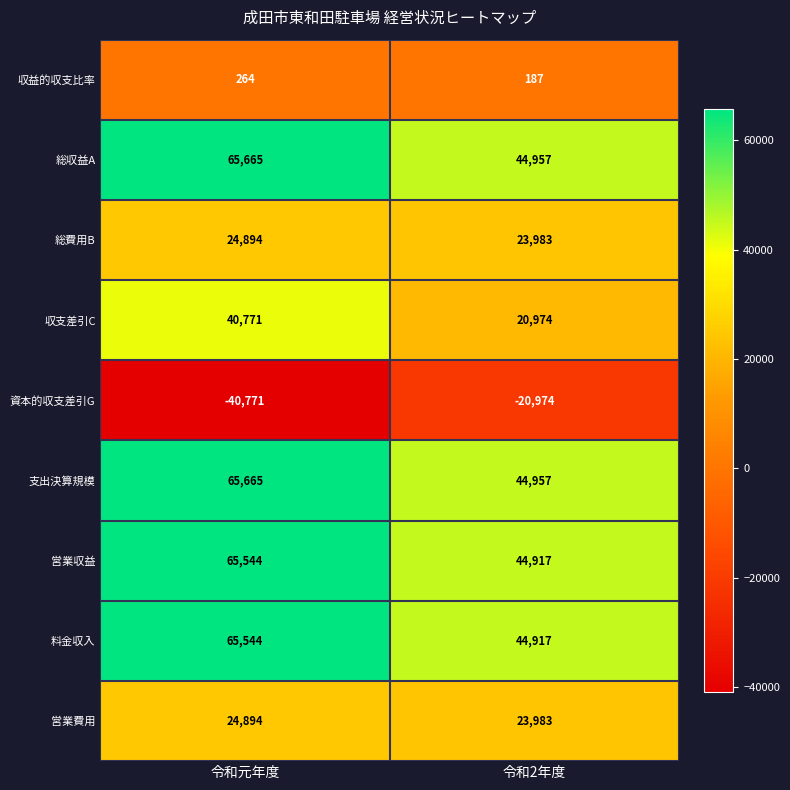

What is the sum of the 営業費用 values at 令和2年度 and 令和元年度?

48877